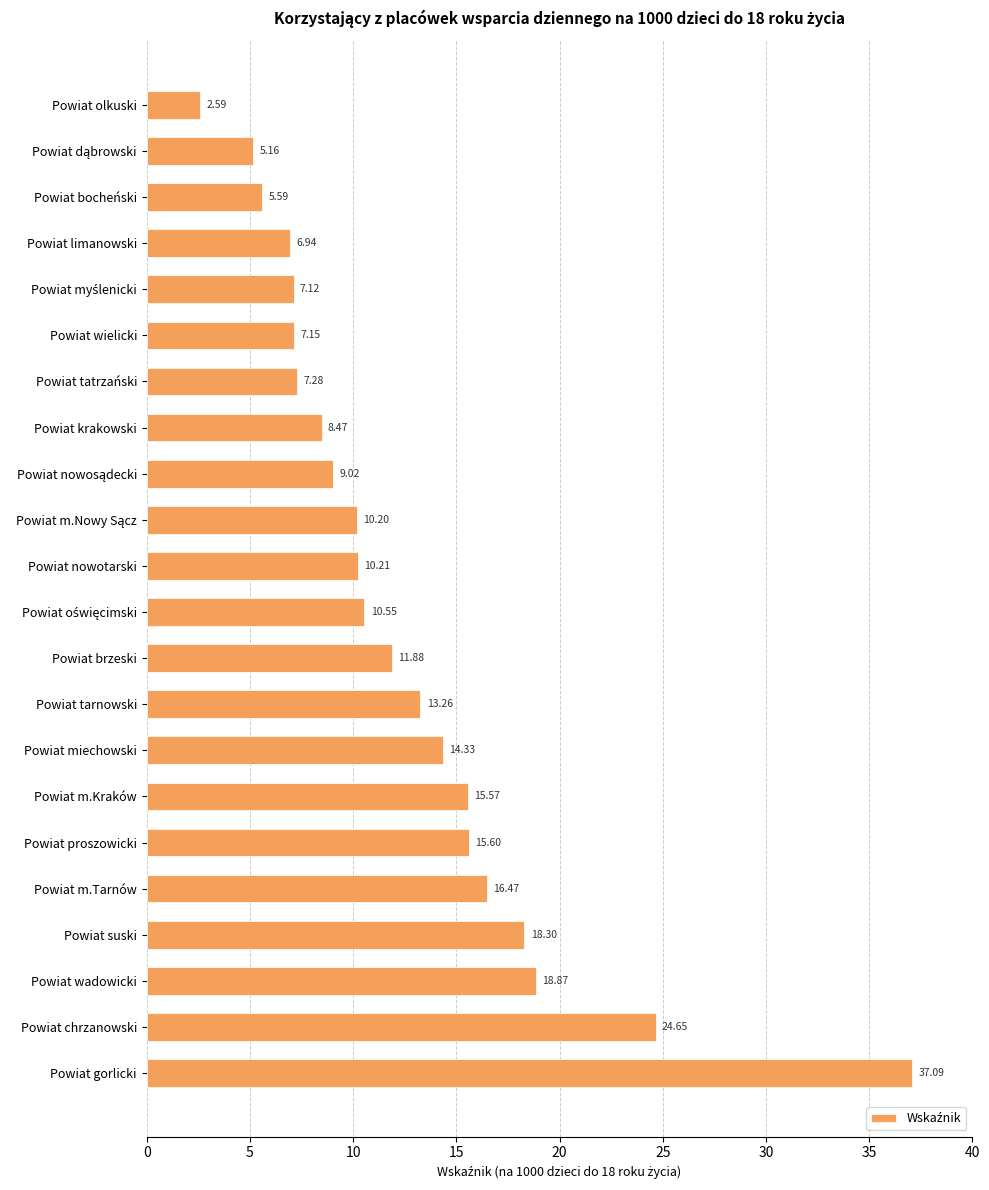

Where is the data nearest to the value 19?

Powiat wadowicki